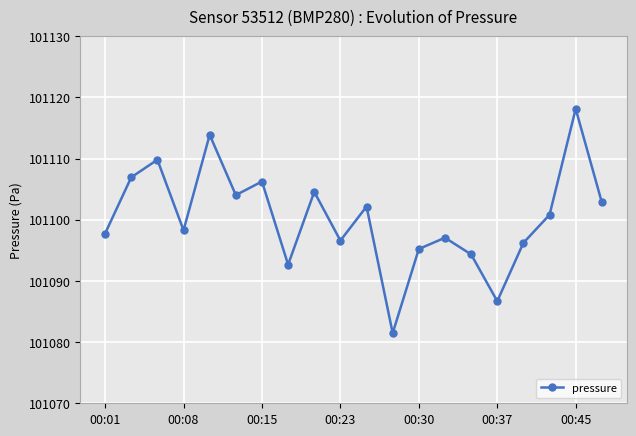

What is the average value?

101100.3